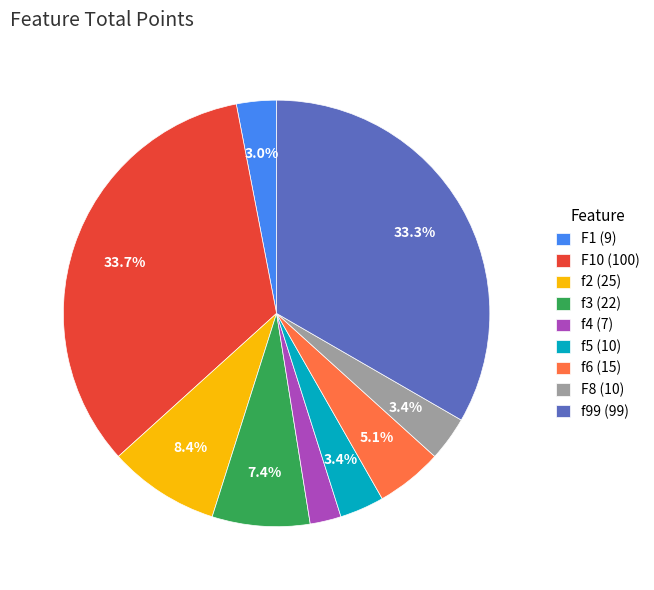

Does any single category account for the majority?

No